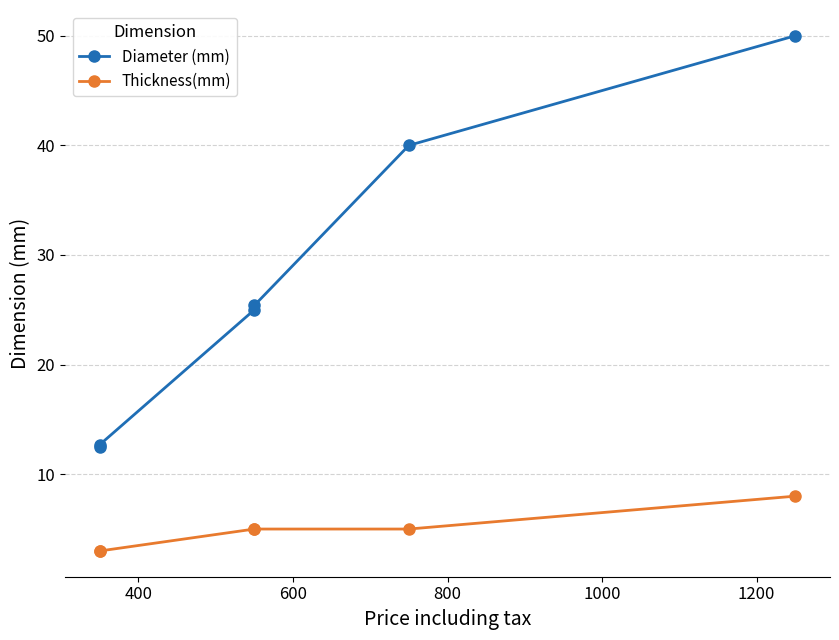

What is the difference between the second highest and second lowest values in the Diameter (mm) series?

27.3